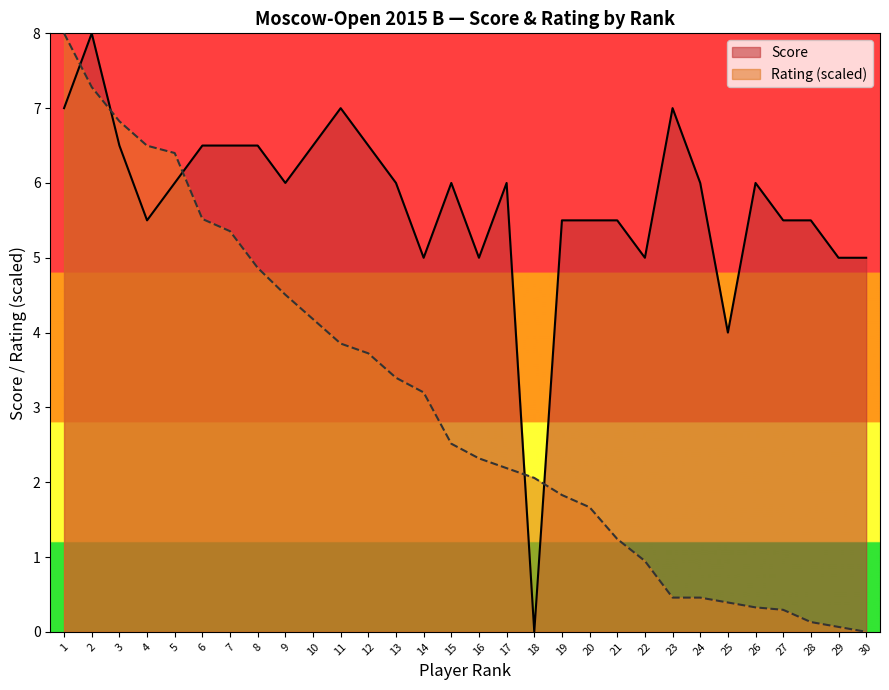

At which label is Score closest to 4?

25